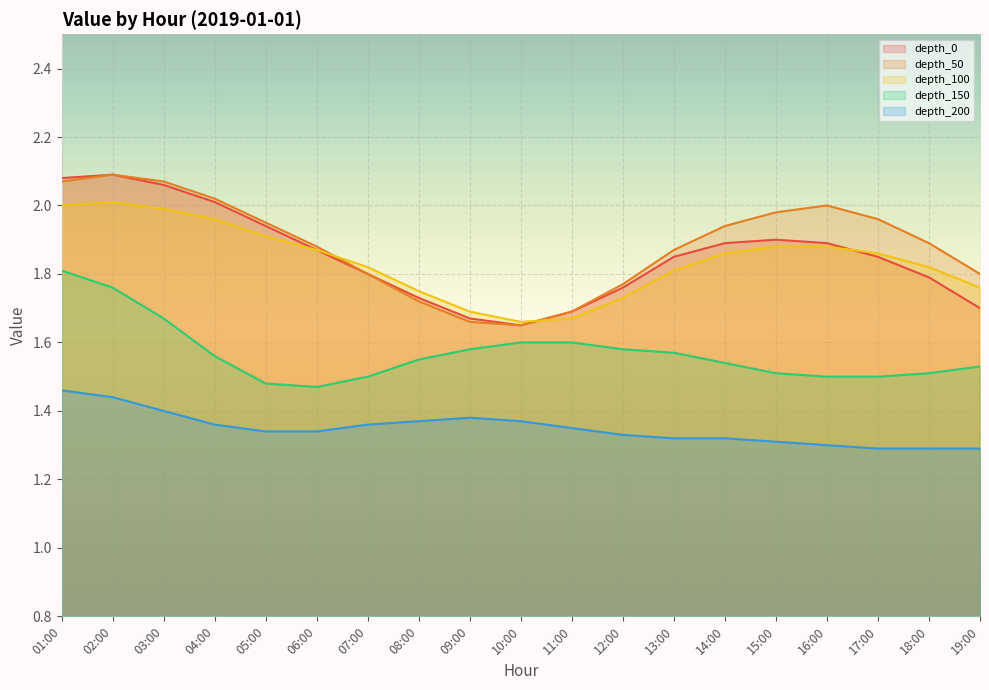

Which has a higher value, 04:00 or 12:00?

04:00